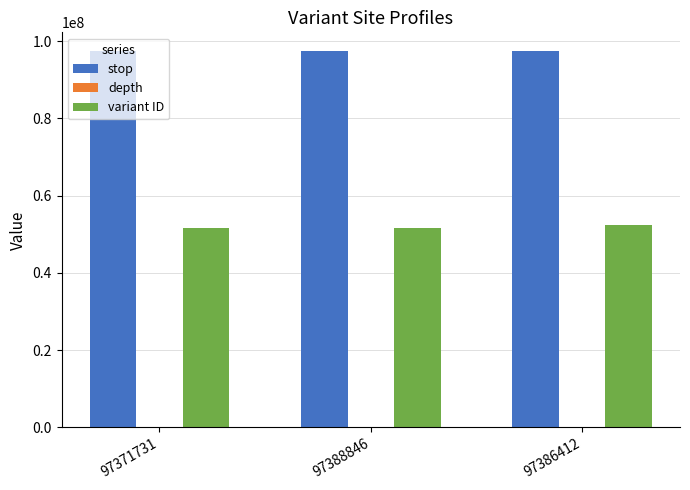

True or false: variant ID has a value of 51556801 at 97371731.

True